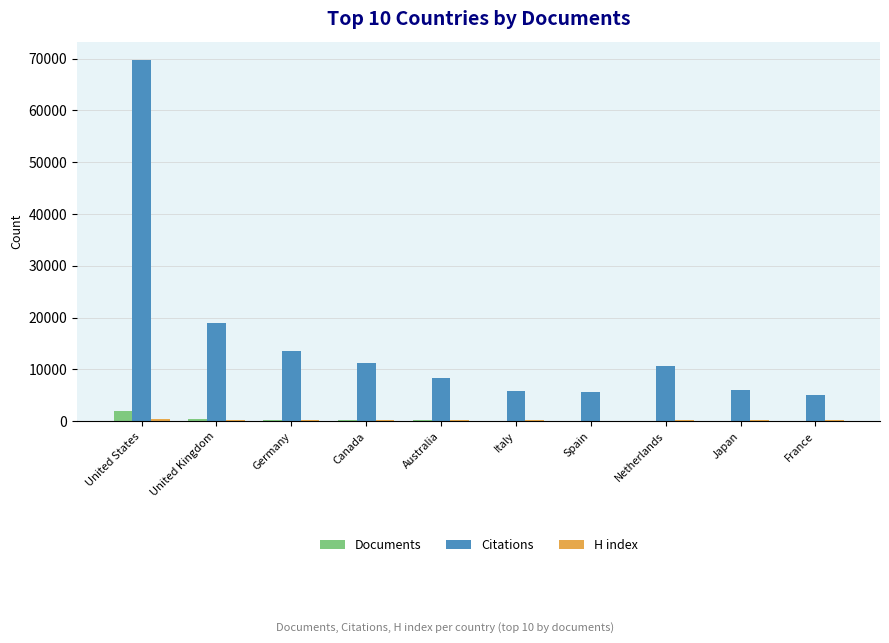

How many distinct data groups are displayed?

3